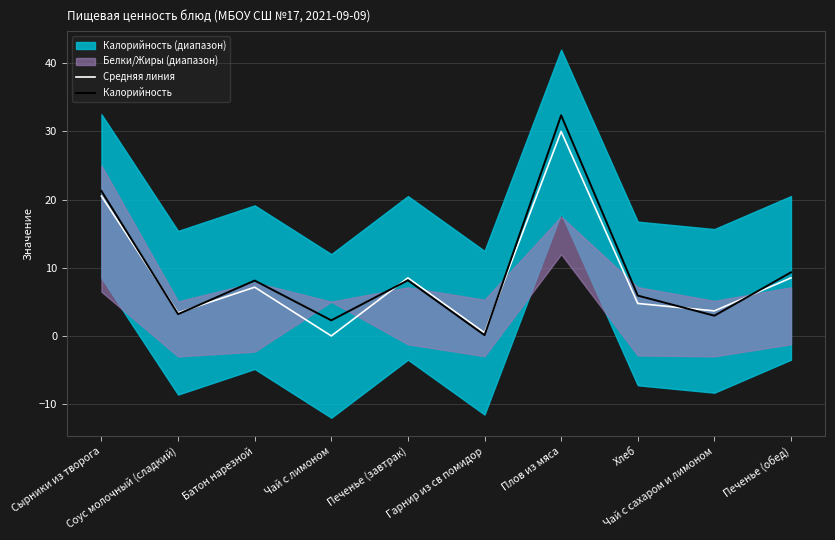

How many times do Средняя линия and Калорийность cross each other?

6